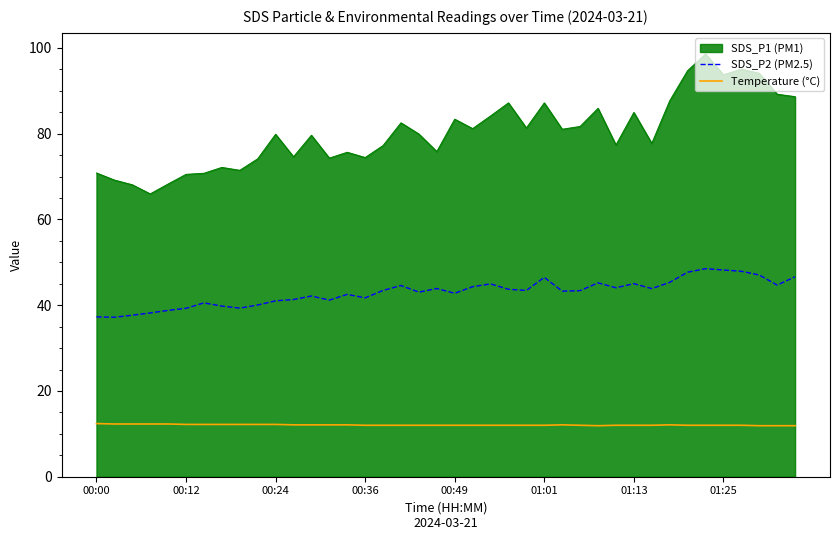

List the series in order of their peak value, lowest first.

Temperature (°C), SDS_P2 (PM2.5), SDS_P1 (PM1)